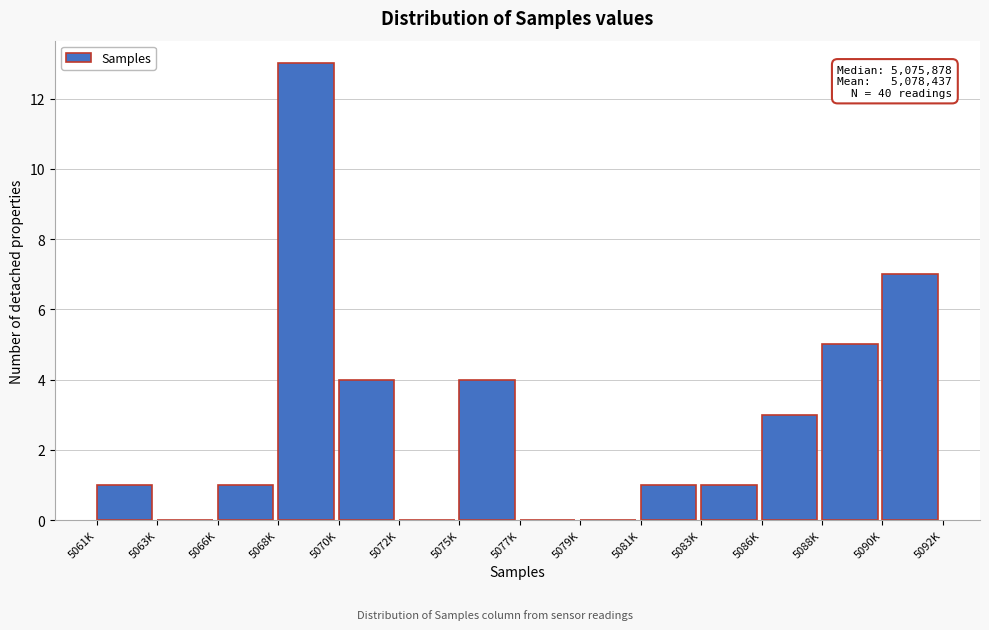

Reading left to right, list all the values displayed in this chart.

5061K=1	5063K=0	5066K=1	5068K=13	5070K=4	5072K=0	5075K=4	5077K=0	5079K=0	5081K=1	5083K=1	5086K=3	5088K=5	5090K=7